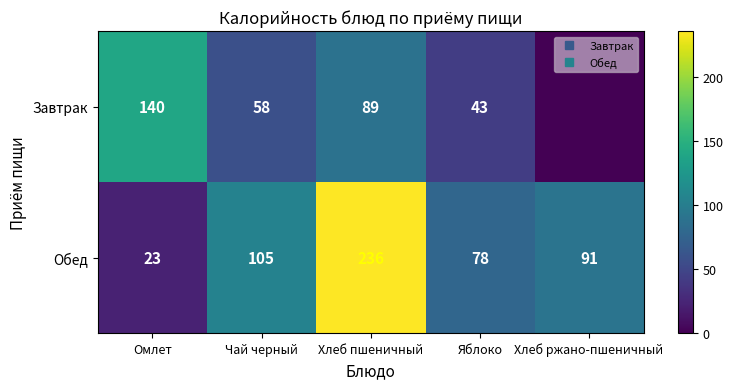

The Завтрак series shows 33 at Чай черный. True or false?

False